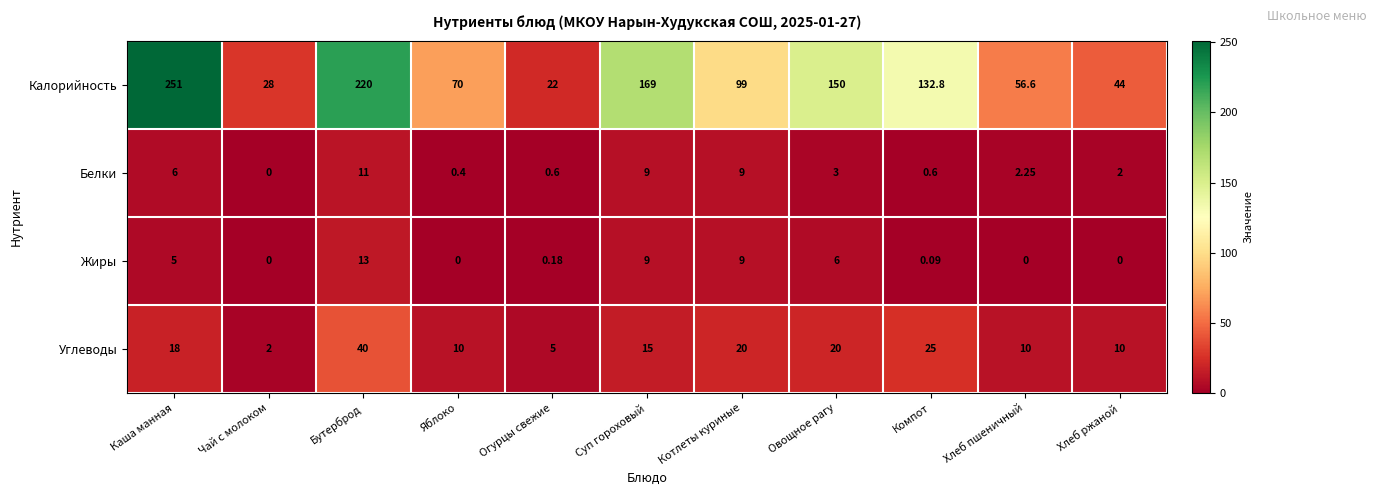

Which series has the largest total across all categories?

Калорийность